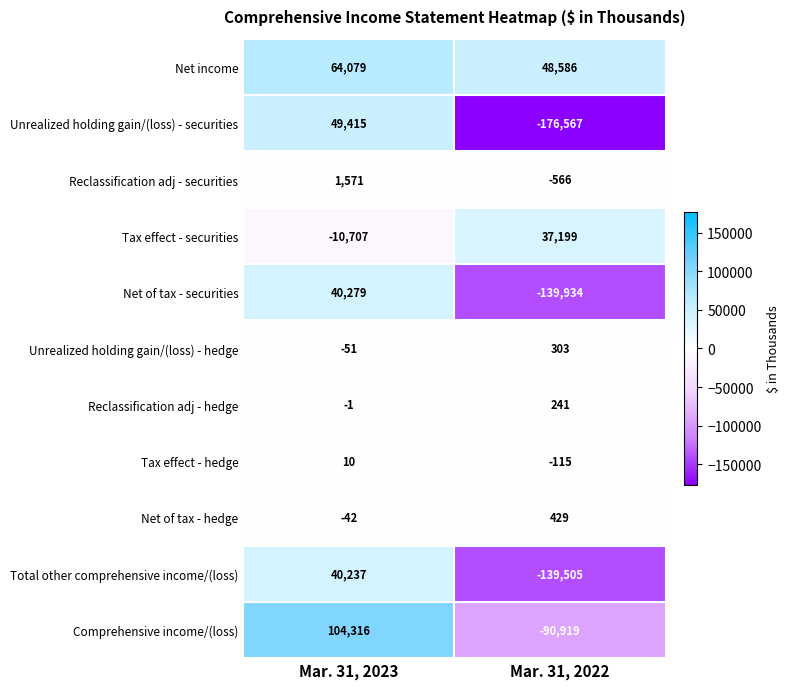

What is the difference between the maximum and minimum values in the Net of tax - hedge series?

471